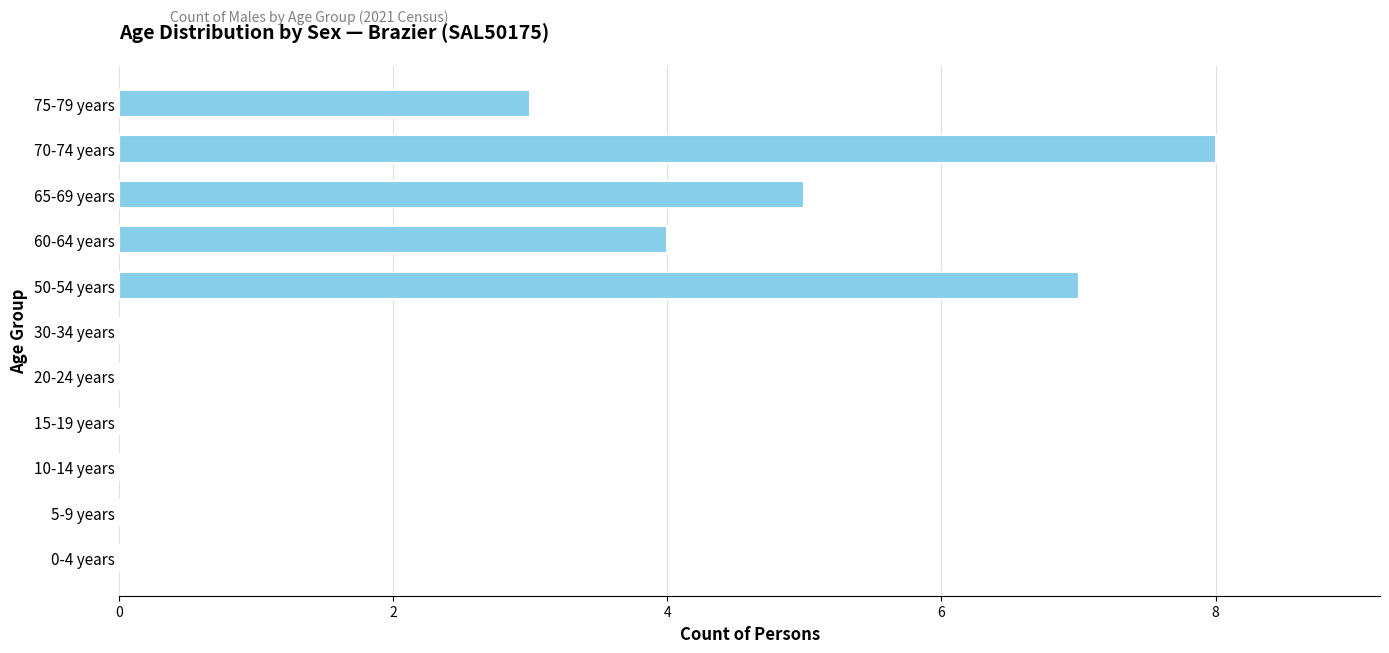

The chart shows a value of -5 at 5-9 years. True or false?

False